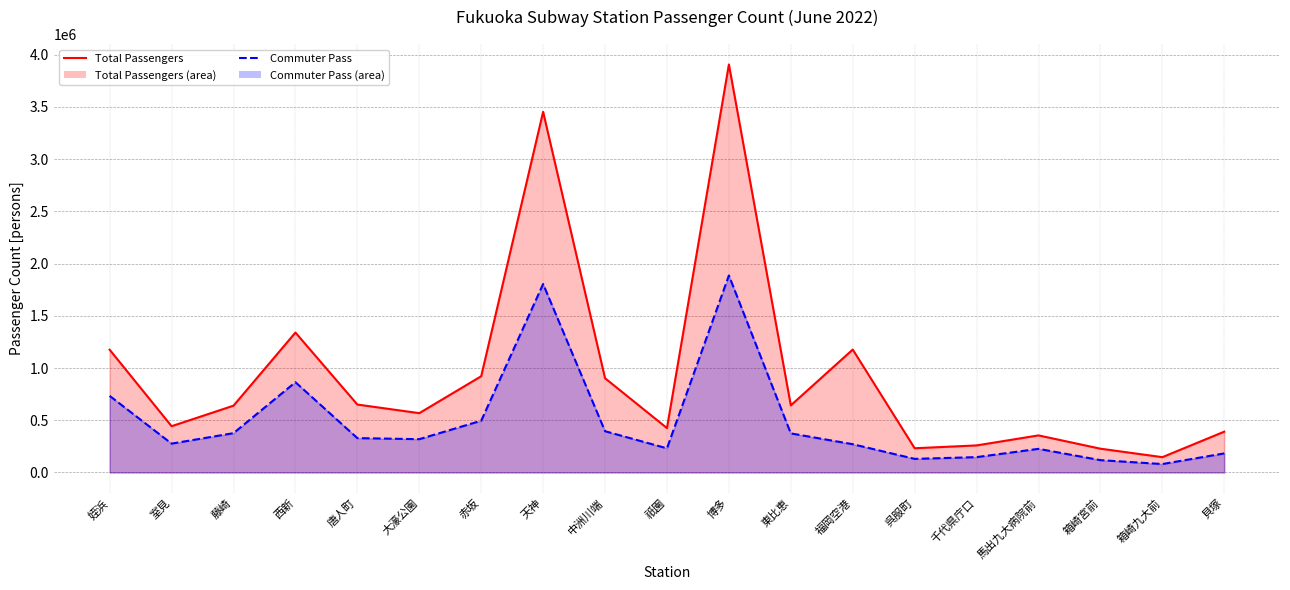

True or false: Commuter Pass (line) has a value of 329067 at 唐人町.

True